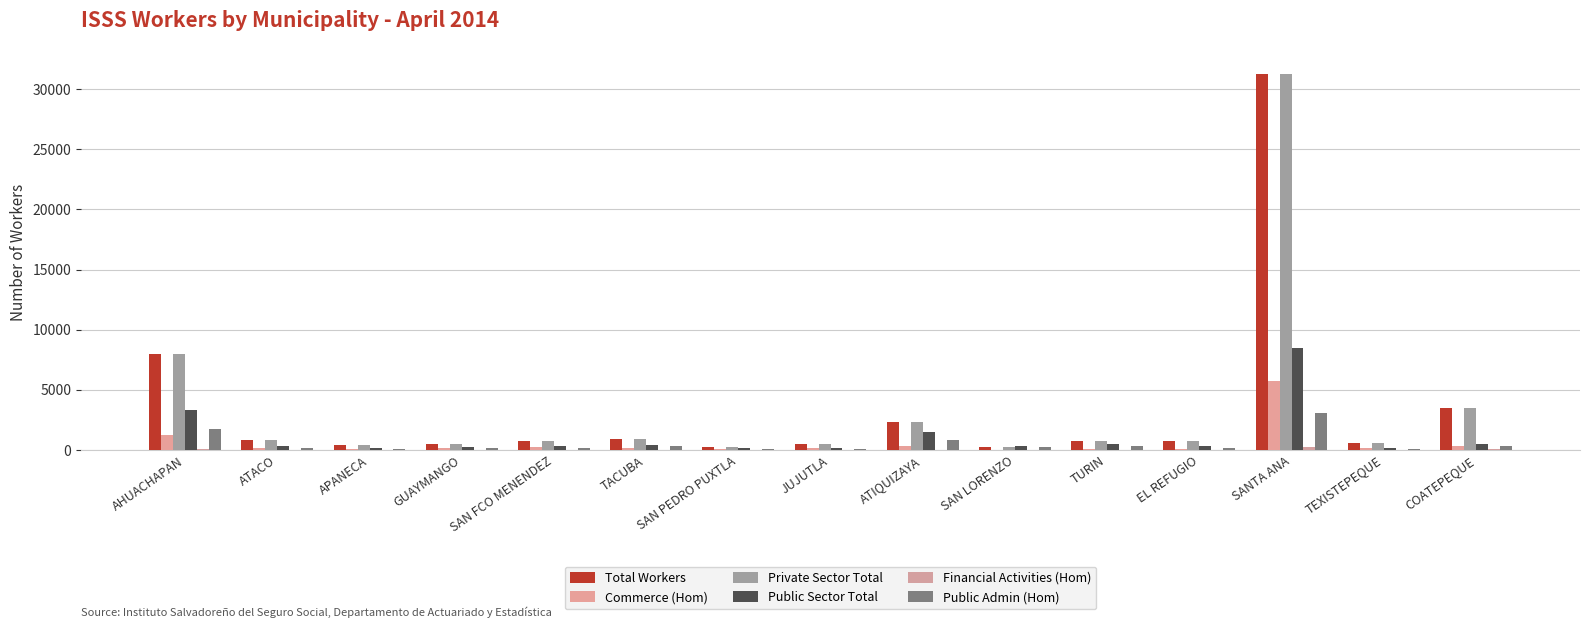

Does the chart contain stacked bars?

No